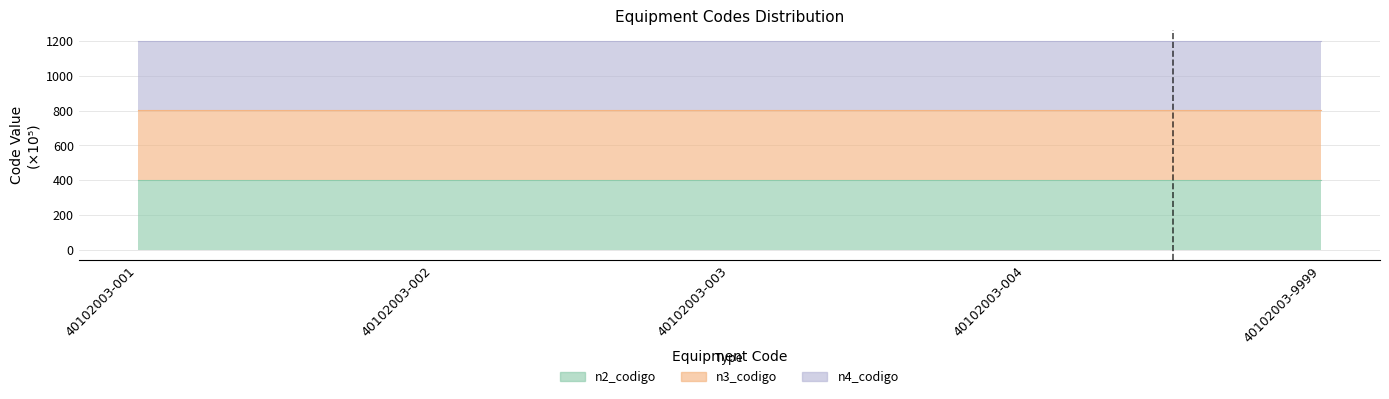

What is the value of the n4_codigo point at the 2nd from the left?

40102003